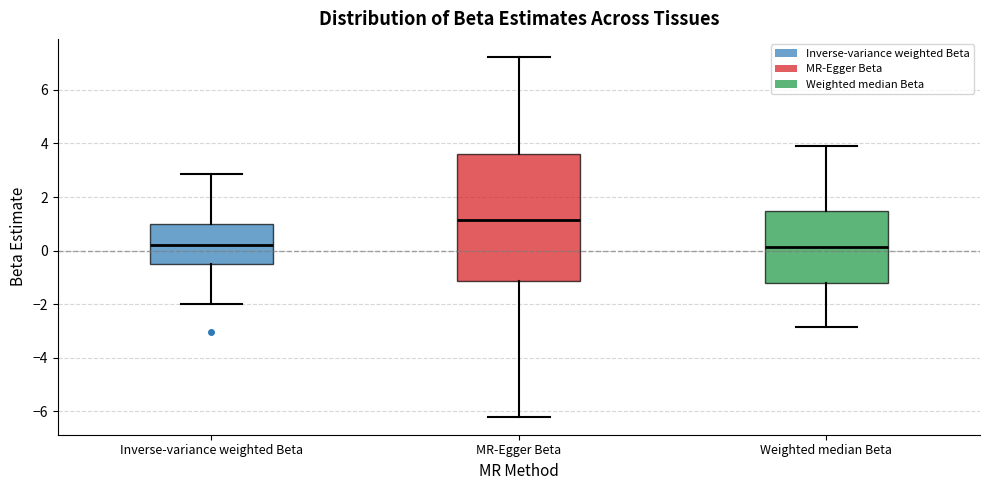

Reading left to right, transcribe this box plot: for each box, give where its median line is, the range the box spans, and where its two whiskers end, as read against the y-axis. The values are not printed on the chart, so give them approximately, as read against the axis.

Inverse-variance weighted Beta: median 0.2, box -0.6 to 1.0, whiskers -2.0 to 2.8
MR-Egger Beta: median 1.2, box -1.2 to 3.6, whiskers -6.2 to 7.2
Weighted median Beta: median 0.2, box -1.2 to 1.4, whiskers -2.8 to 4.0